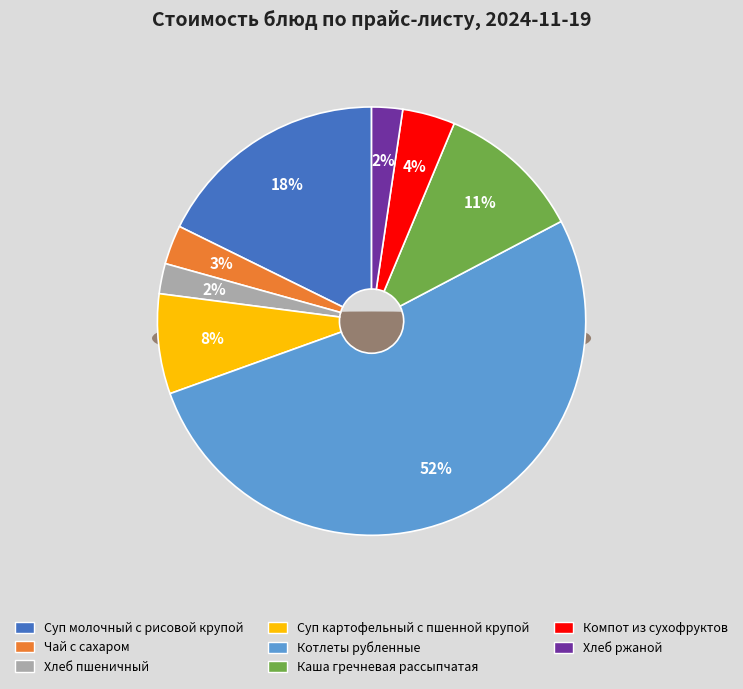

How many slices are in this pie chart?

8